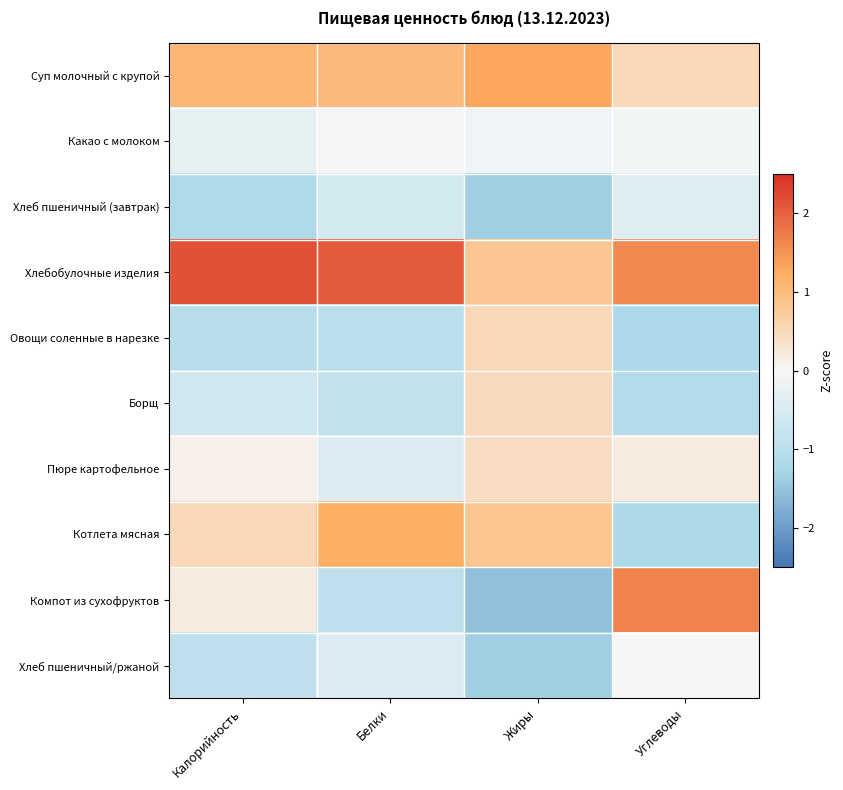

Reading left to right, list all the values displayed in this chart.

Суп молочный с крупой: Калорийность=1.1	Белки=1.0	Жиры=1.3	Углеводы=0.5
Какао с молоком: Калорийность=-0.3	Белки=-0.1	Жиры=-0.1	Углеводы=-0.1
Хлеб пшеничный (завтрак): Калорийность=-1.2	Белки=-0.6	Жиры=-1.4	Углеводы=-0.4
Хлебобулочные изделия: Калорийность=2.2	Белки=2.1	Жиры=0.8	Углеводы=1.6
Овощи соленные в нарезке: Калорийность=-1.0	Белки=-1.0	Жиры=0.5	Углеводы=-1.2
Борщ: Калорийность=-0.6	Белки=-0.9	Жиры=0.5	Углеводы=-1.1
Пюре картофельное: Калорийность=0.1	Белки=-0.4	Жиры=0.4	Углеводы=0.2
Котлета мясная: Калорийность=0.5	Белки=1.2	Жиры=0.8	Углеводы=-1.2
Компот из сухофруктов: Калорийность=0.2	Белки=-0.9	Жиры=-1.6	Углеводы=1.7
Хлеб пшеничный/ржаной: Калорийность=-0.9	Белки=-0.4	Жиры=-1.4	Углеводы=-0.0